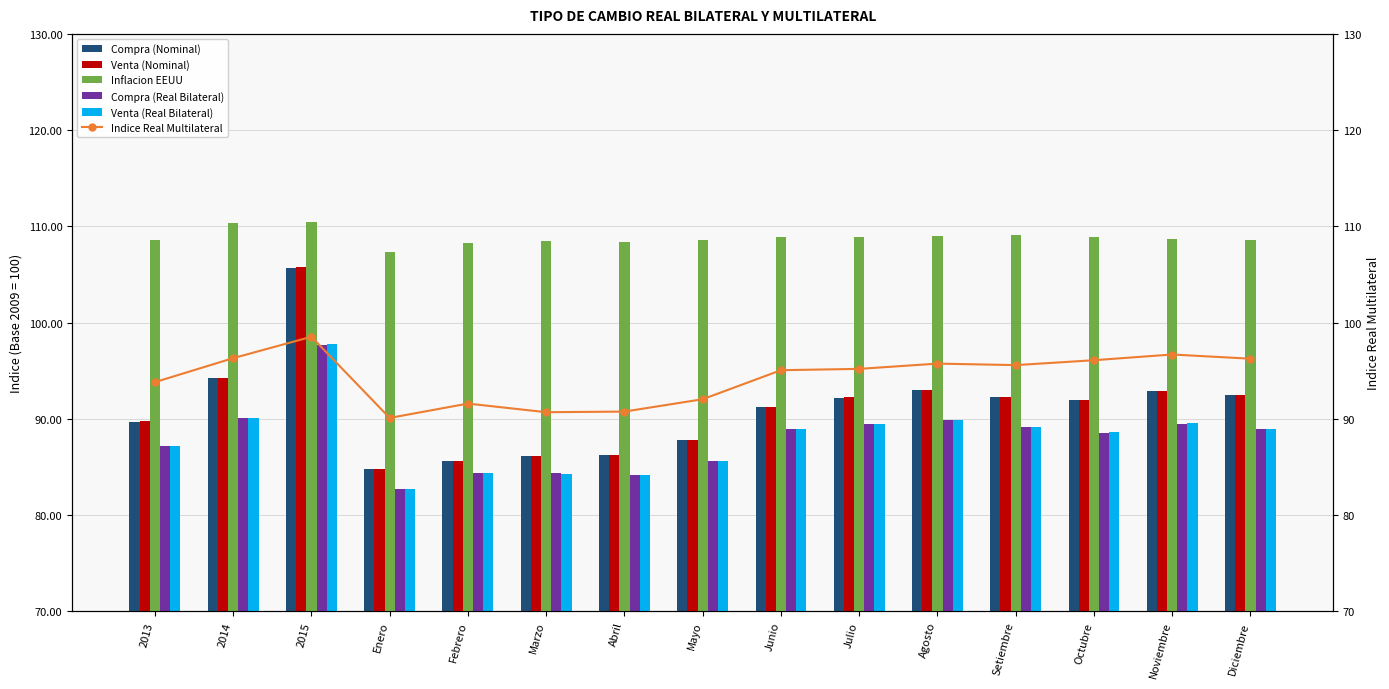

Which has a higher value, 2015 or Julio?

2015